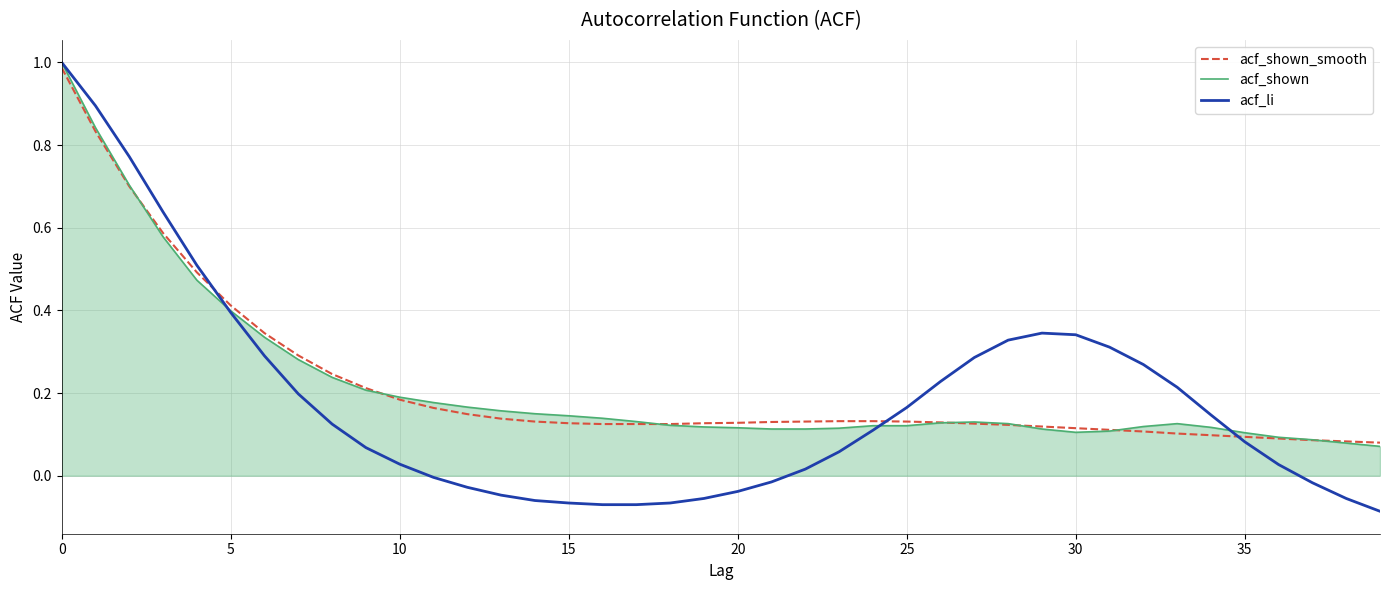

Which series has the widest spread of values?

acf_li